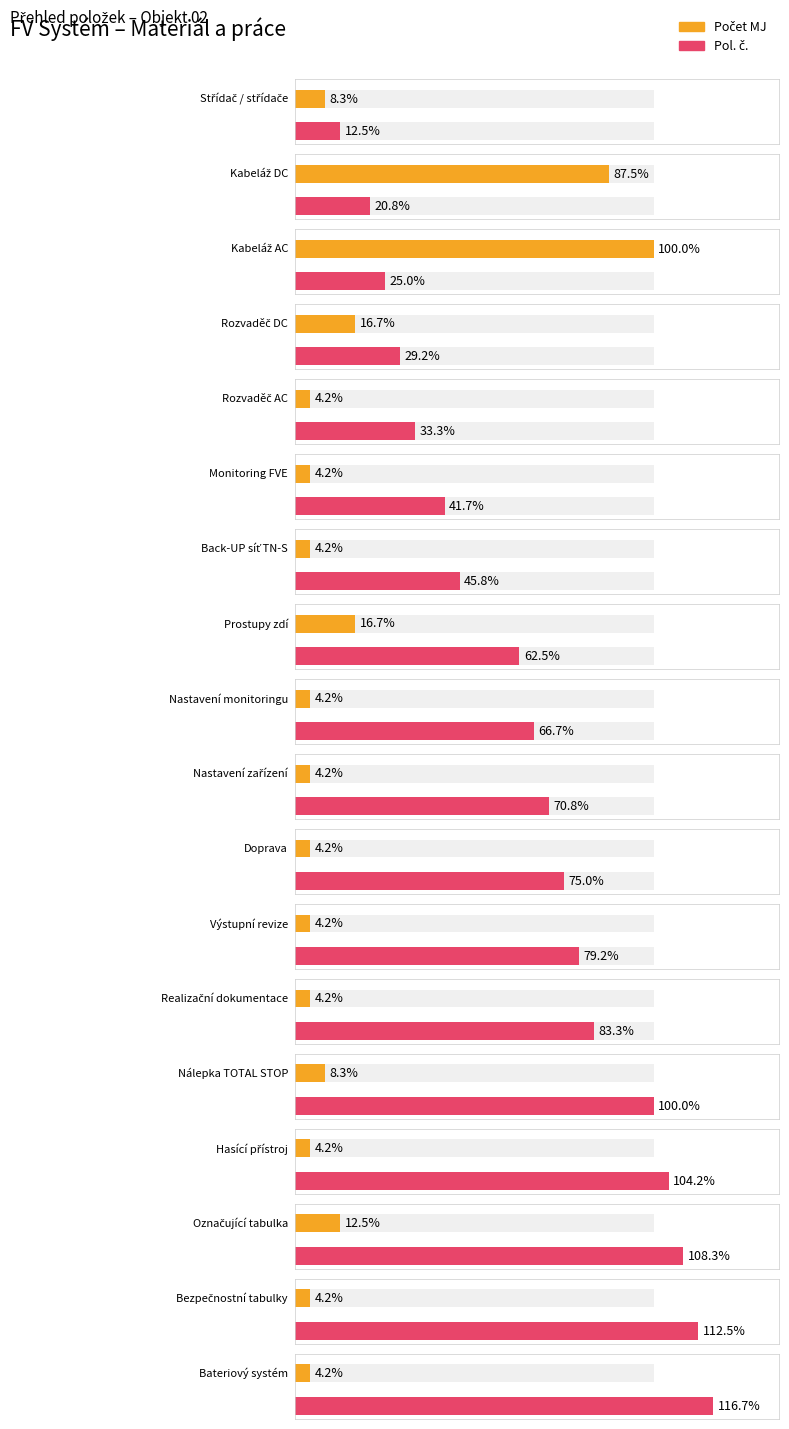

What are all the series names shown in the legend?

Počet MJ, Pol. č.